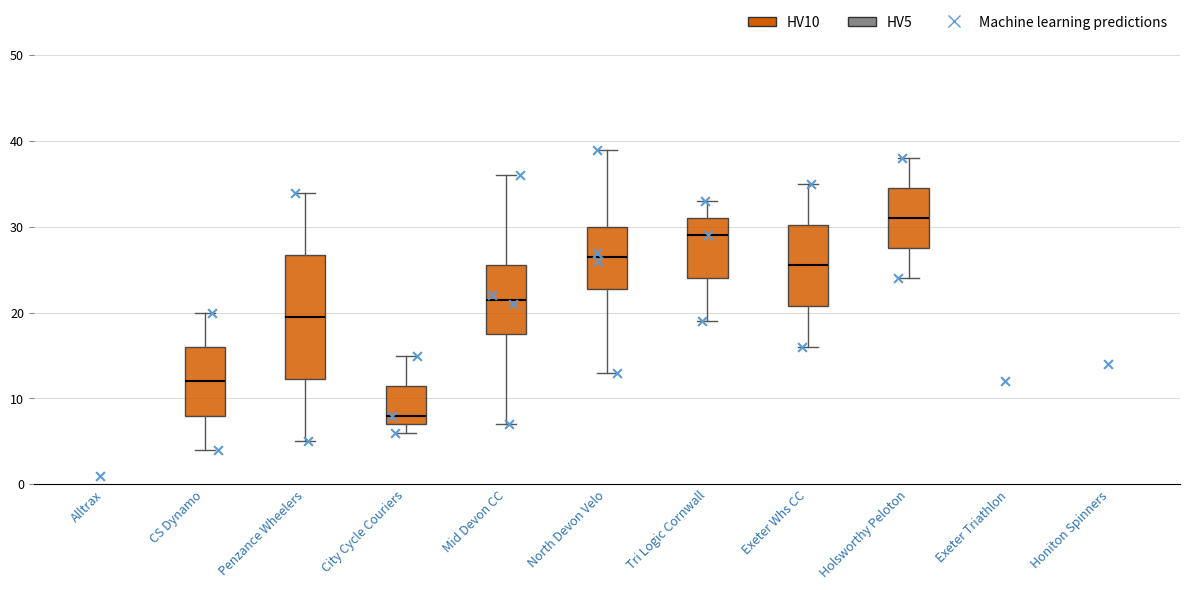

Where is the lower edge of the box for City Cycle Couriers on the y-axis? The values are not printed on the chart, so give them approximately, as read against the axis.

7